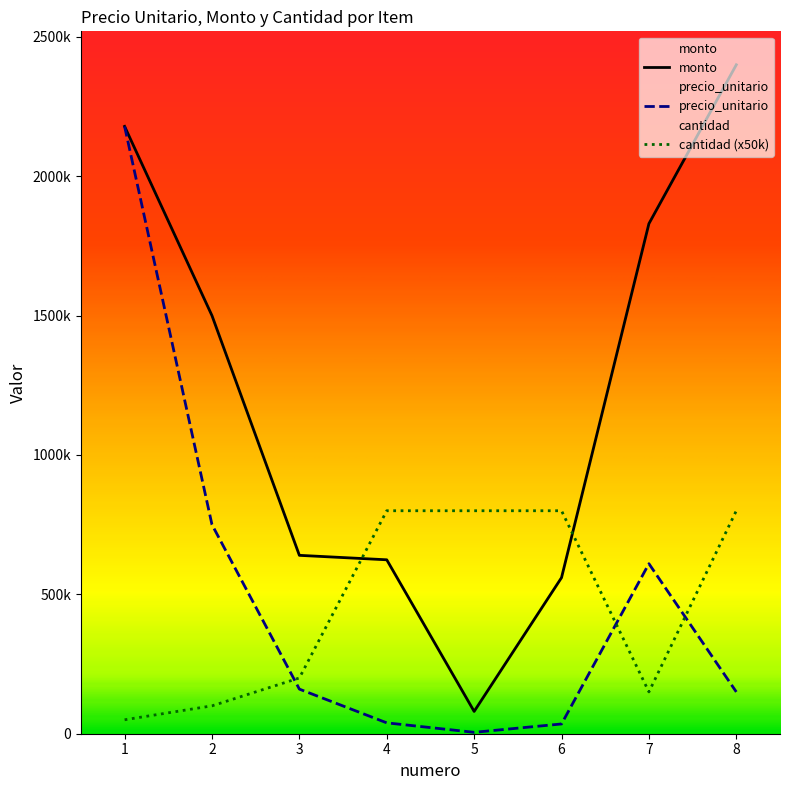

True or false: monto and precio_unitario cross at least once.

False